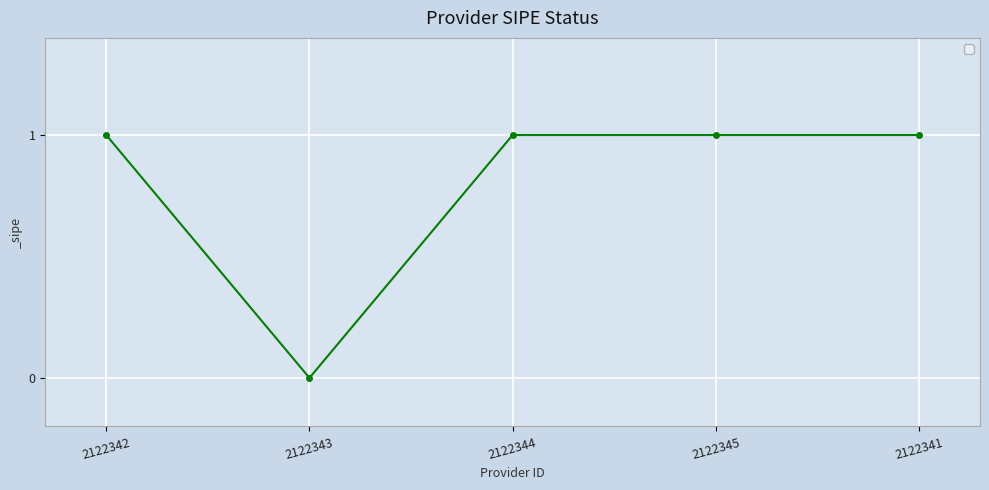

Count the values in the range 1 to 2.

4